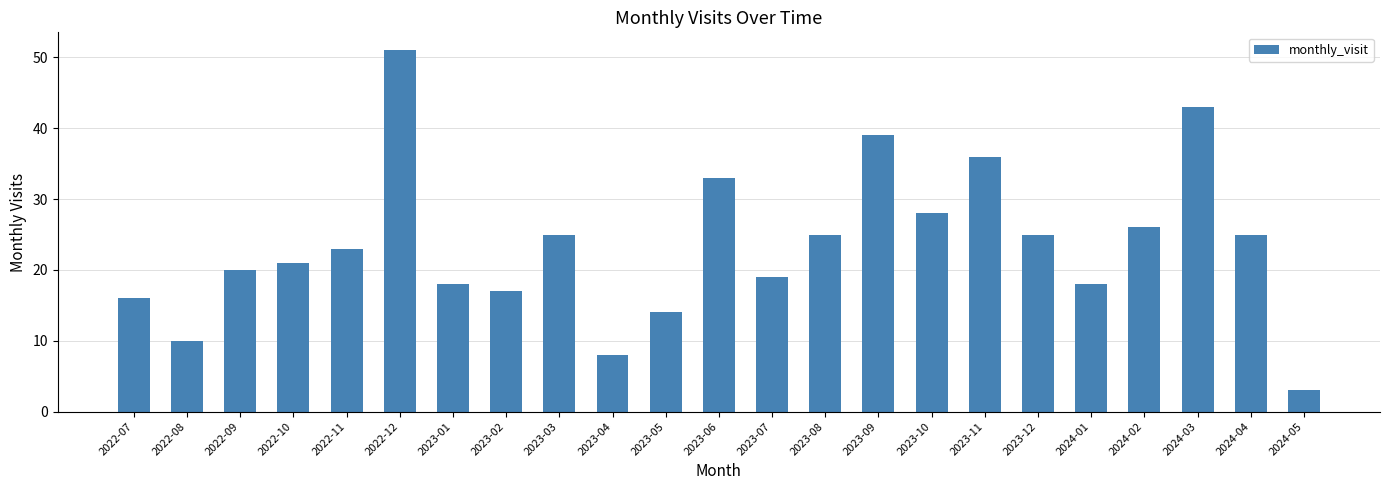

How many categories are shown in the chart?

23